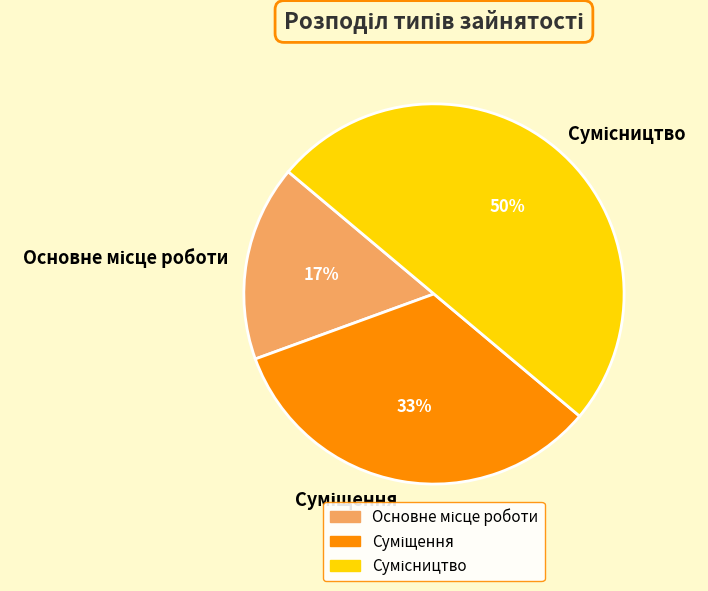

To the nearest percent, what is the difference between the largest and smallest slice percentages?

33%